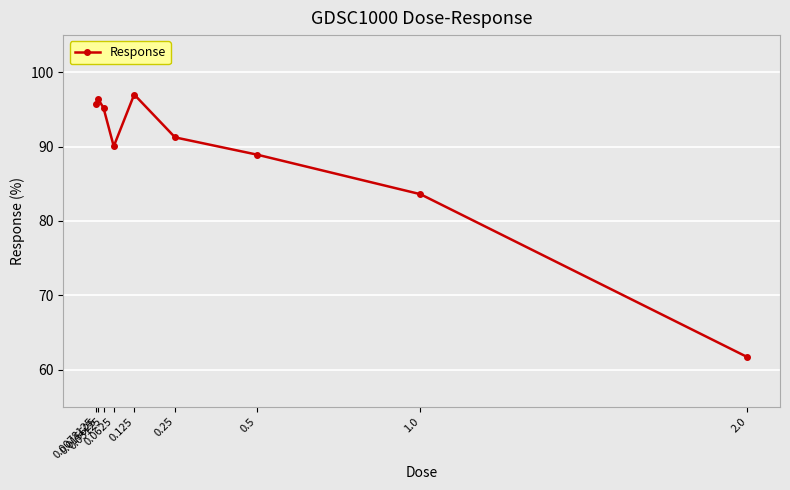

How many interior local valleys (lower than both neighbors) does the data have?

1